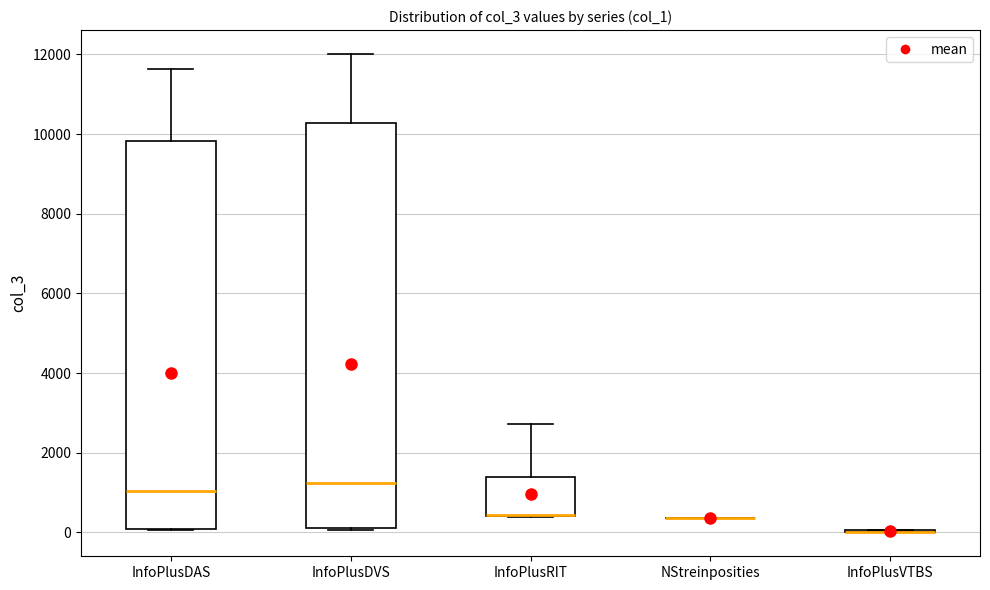

Reading left to right, transcribe this box plot: for each box, give where its median line is, the range the box spans, and where its two whiskers end, as read against the y-axis. The values are not printed on the chart, so give them approximately, as read against the axis.

InfoPlusDAS: median 1000, box 0 to 9800, whiskers 0 to 11600
InfoPlusDVS: median 1200, box 200 to 10200, whiskers 0 to 12000
InfoPlusRIT: median 400 (drawn on the box's lower edge), box 400 to 1400, whiskers 400 to 2800
NStreinposities: box collapsed to a line at 400, whiskers 400 to 400
InfoPlusVTBS: box collapsed to a line at 0, whiskers 0 to 0